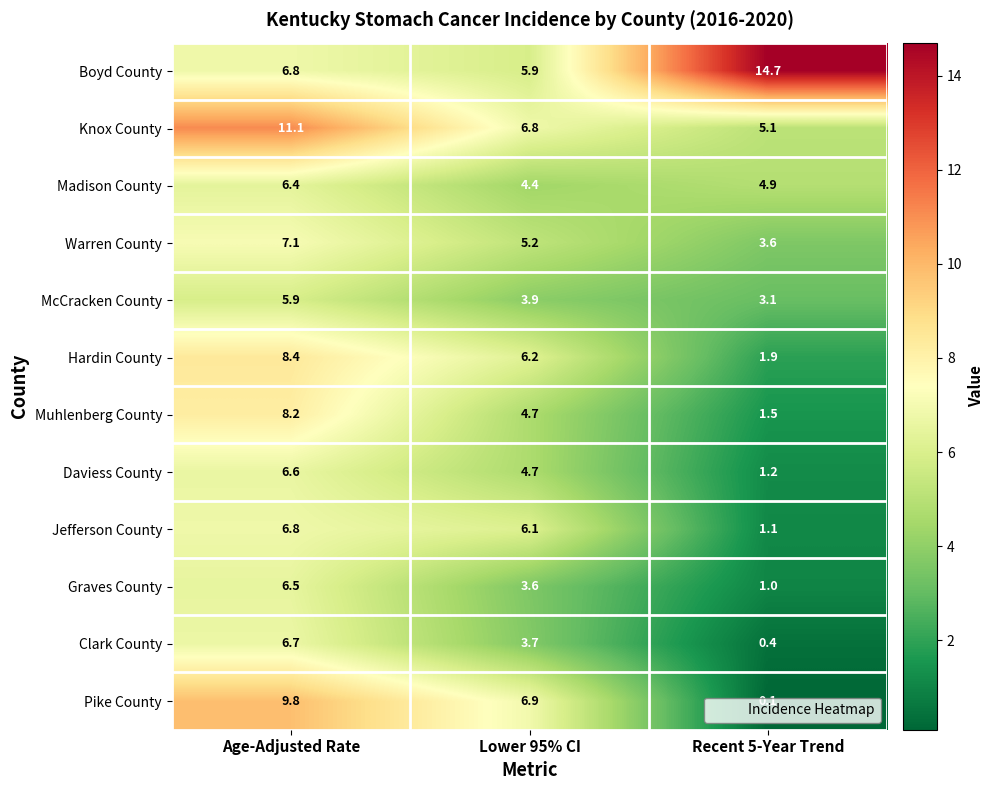

What is the average value of the Clark County series?

3.6